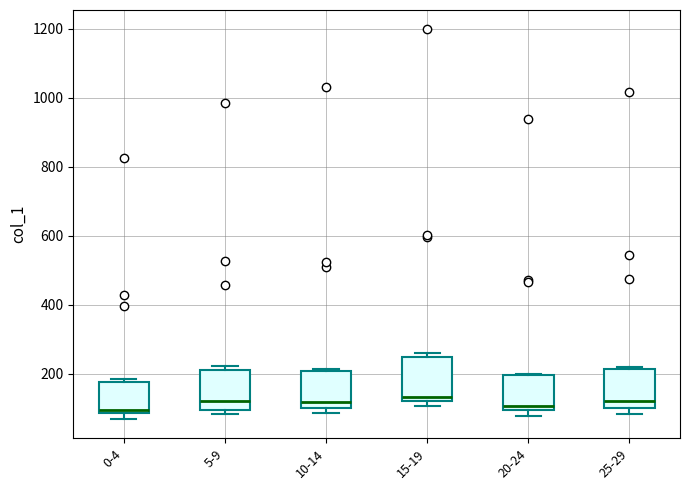

Reading left to right, read every box against the y-axis: the position of its median line, the range the box covers, and the ends of its whiskers. The values are not printed on the chart, so give them approximately, as read against the axis.

0-4: median 100, box 80 to 180, whiskers 60 to 180 (just above the box's upper edge)
5-9: median 120, box 100 to 220, whiskers 80 to 220 (just above the box's upper edge)
10-14: median 120, box 100 to 200, whiskers 80 to 220
15-19: median 140, box 120 to 240, whiskers 100 to 260
20-24: median 100 (just above the box's lower edge), box 100 to 200, whiskers 80 to 200
25-29: median 120, box 100 to 220, whiskers 80 to 220